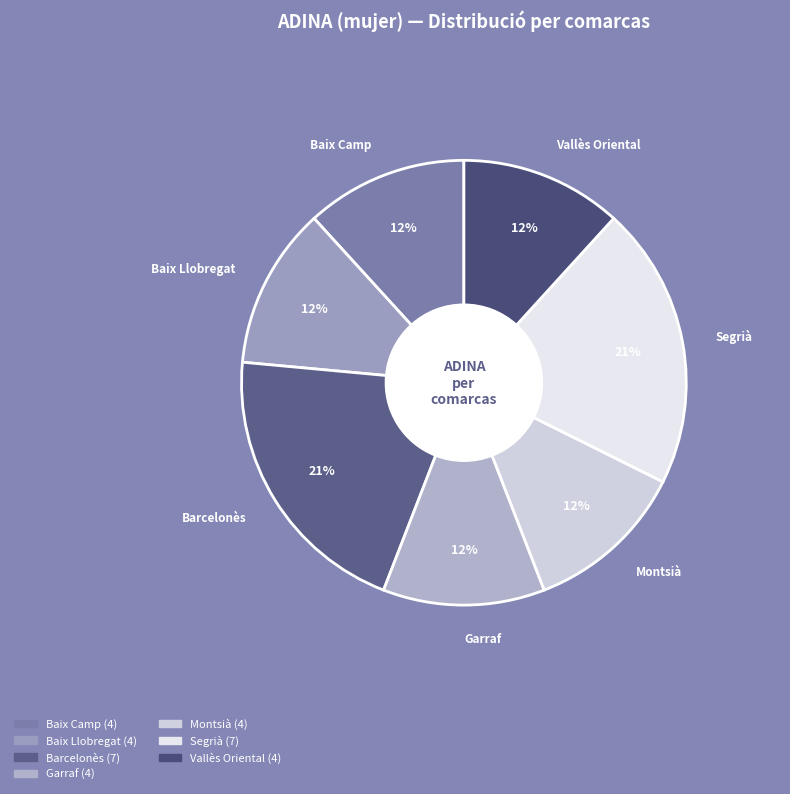

Does Segrià represent more than half of the total?

No